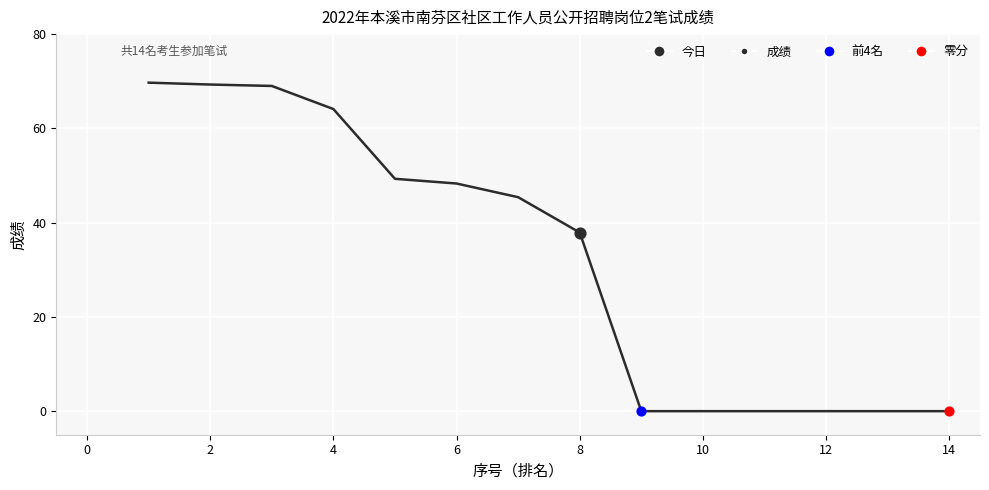

What is the greatest value displayed?

69.7